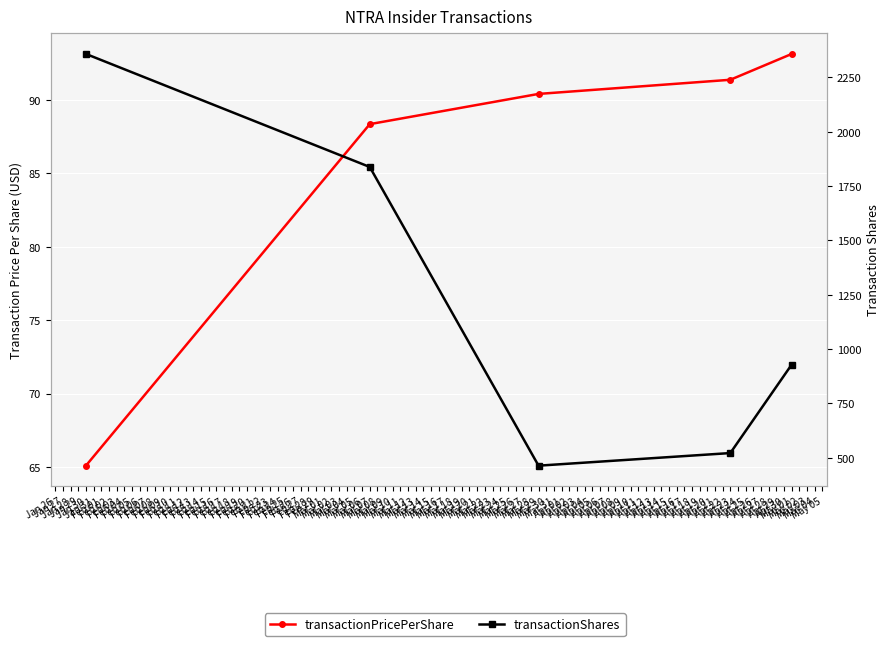

What is the highest value of the transactionPricePerShare series?

93.1